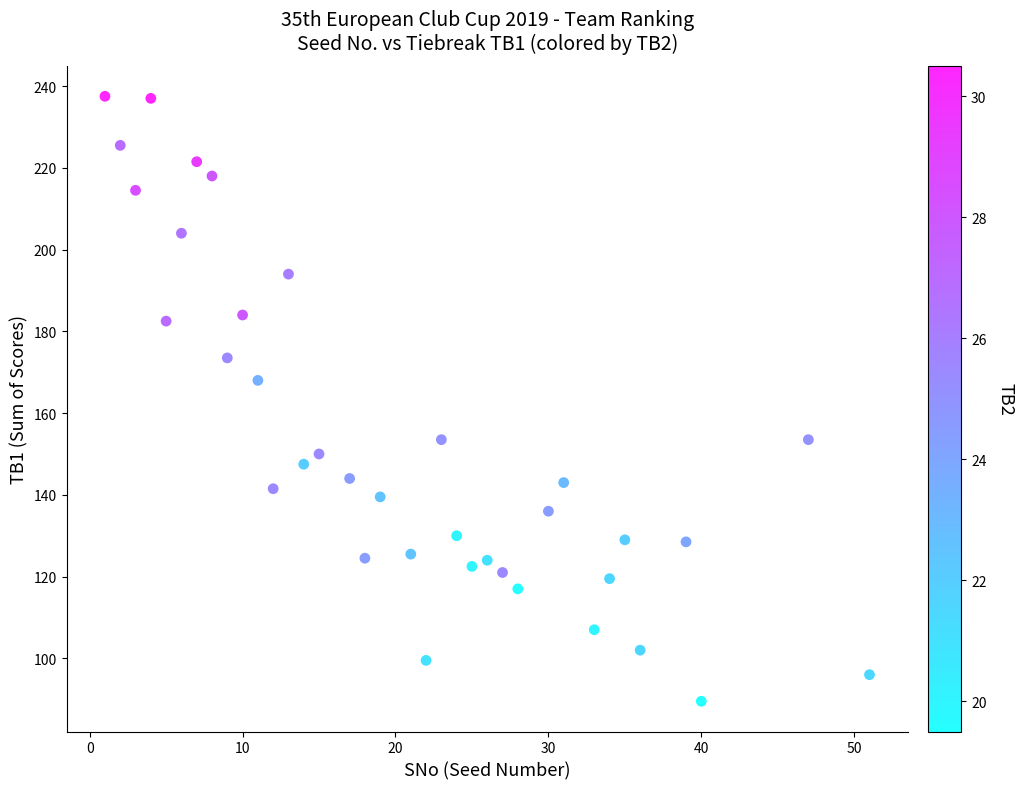

What Y value in the scatter plot is closest to 163?

168.0